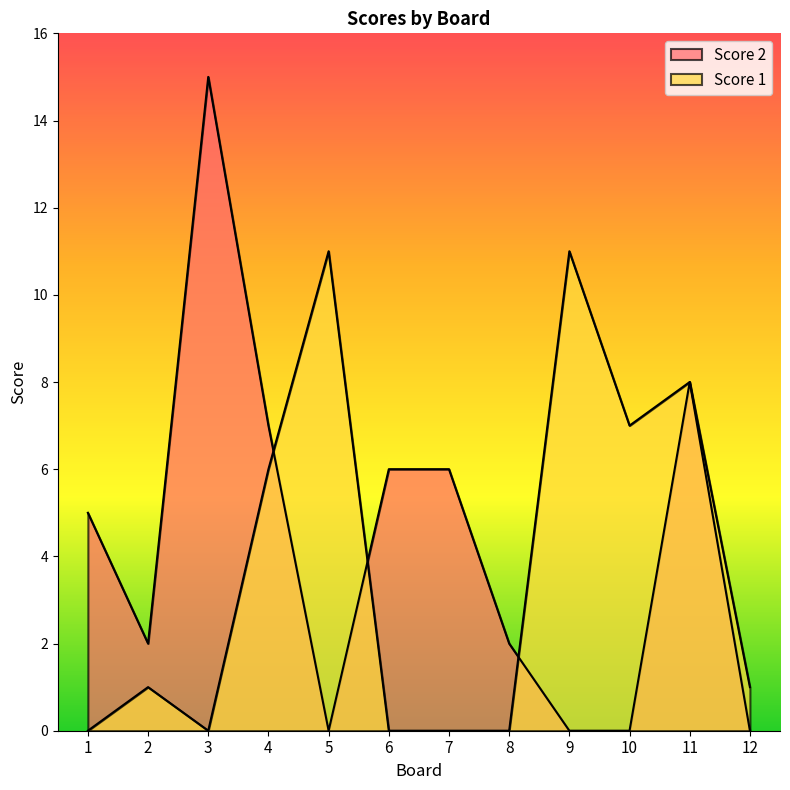

At which label is Score 2 closest to 7?

4